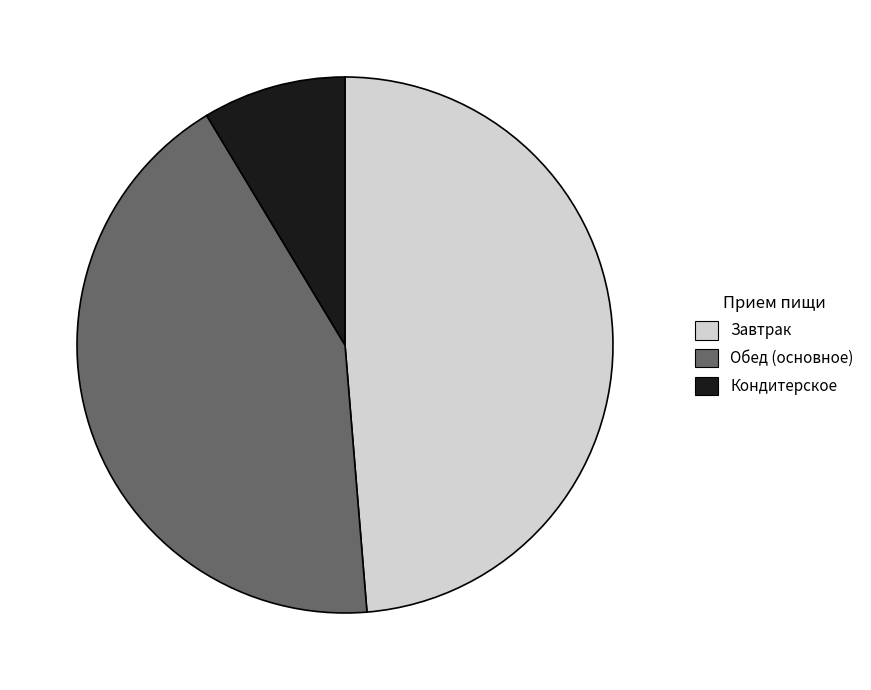

True or false: Завтрак accounts for 49% of the total.

True